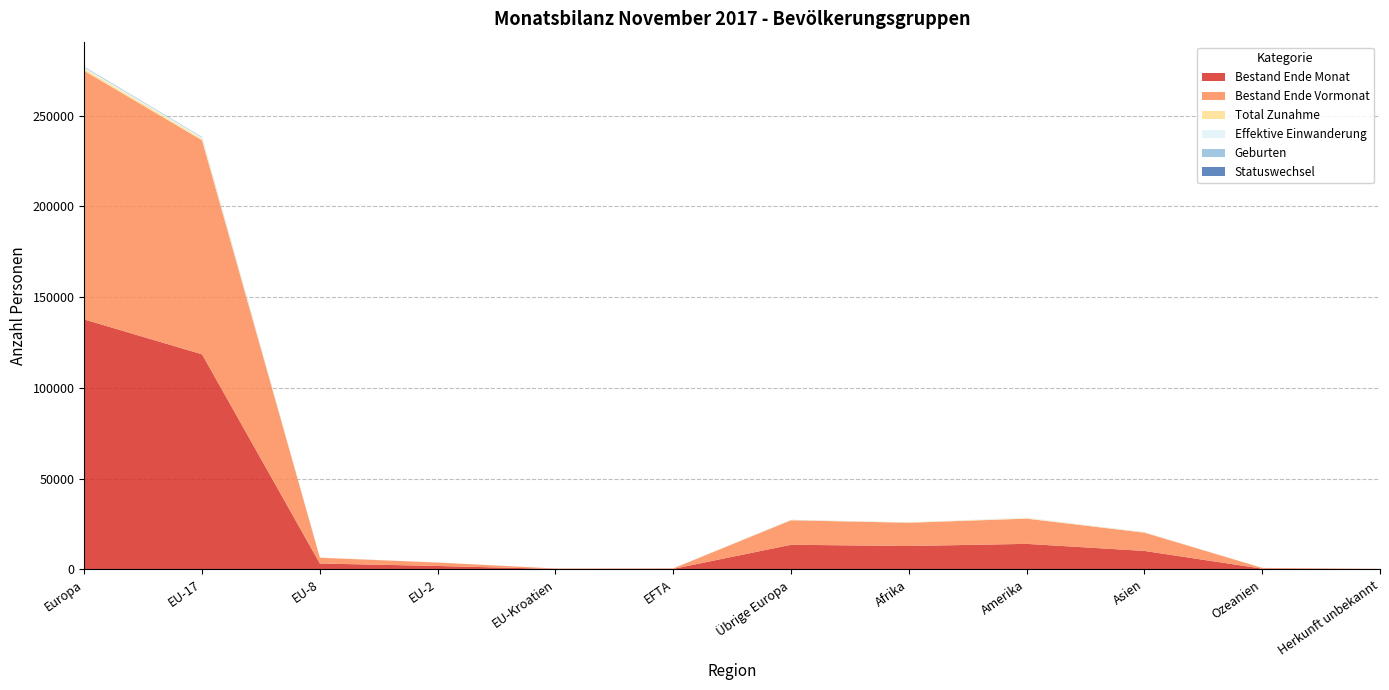

Reading left to right, transcribe all the data shown in this chart.

Bestand Ende Monat: Europa=137731	EU-17=118511	EU-8=3242	EU-2=1885	EU-Kroatien=246	EFTA=276	Übrige Europa=13571	Afrika=12890	Amerika=14066	Asien=10172	Ozeanien=408	Herkunft unbekannt=148
Bestand Ende Vormonat: Europa=137013	EU-17=117926	EU-8=3202	EU-2=1877	EU-Kroatien=245	EFTA=276	Übrige Europa=13487	Afrika=12814	Amerika=13899	Asien=10074	Ozeanien=408	Herkunft unbekannt=141
Total Zunahme: Europa=1127	EU-17=929	EU-8=49	EU-2=17	EU-Kroatien=2	EFTA=1	Übrige Europa=129	Afrika=115	Amerika=247	Asien=155	Ozeanien=2	Herkunft unbekannt=6
Effektive Einwanderung: Europa=787	EU-17=653	EU-8=33	EU-2=13	EU-Kroatien=2	EFTA=1	Übrige Europa=85	Afrika=76	Amerika=227	Asien=108	Ozeanien=1	Herkunft unbekannt=0
Geburten: Europa=171	EU-17=151	EU-8=13	EU-2=0	EU-Kroatien=0	EFTA=0	Übrige Europa=7	Afrika=14	Amerika=6	Asien=11	Ozeanien=0	Herkunft unbekannt=0
Statuswechsel: Europa=134	EU-17=100	EU-8=3	EU-2=3	EU-Kroatien=0	EFTA=0	Übrige Europa=28	Afrika=7	Amerika=7	Asien=18	Ozeanien=1	Herkunft unbekannt=0